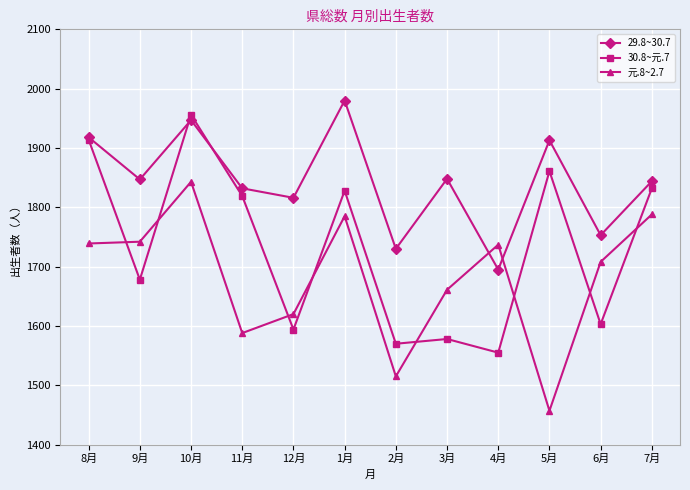

Is this an area chart (filled region under the line)?

No